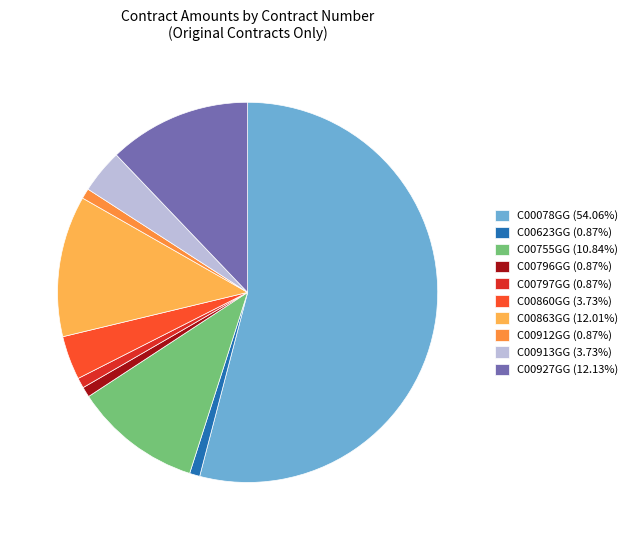

Is there any slice that represents more than half of the pie?

Yes